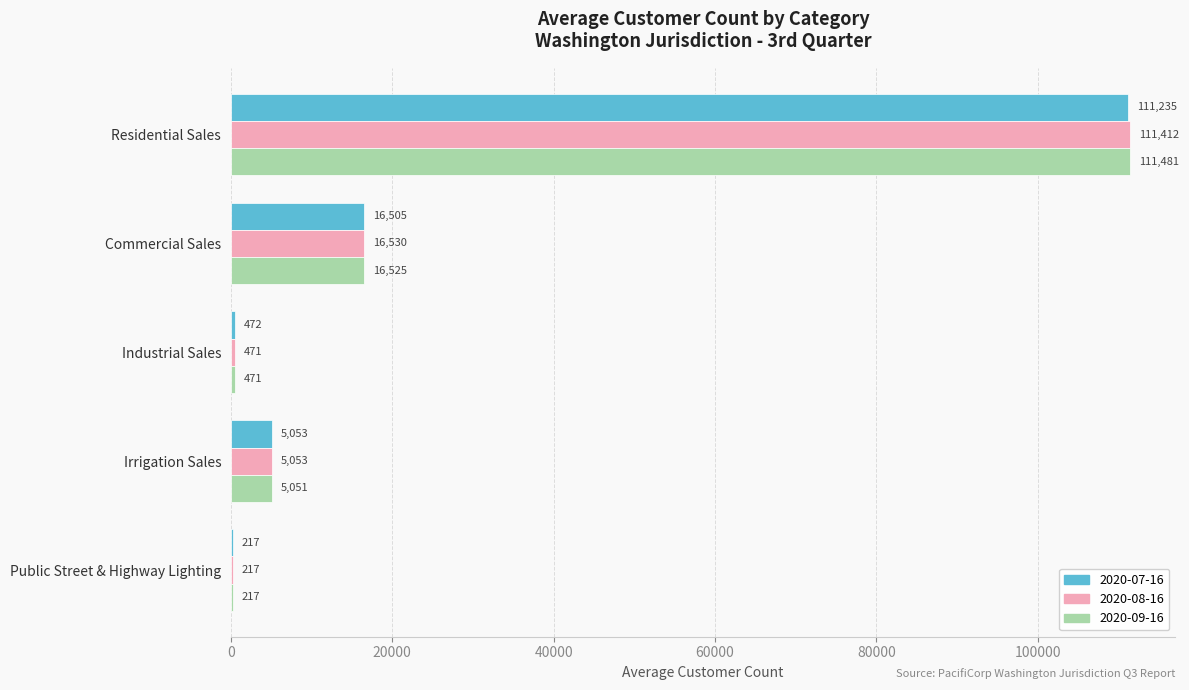

How many data points does each series have?

5